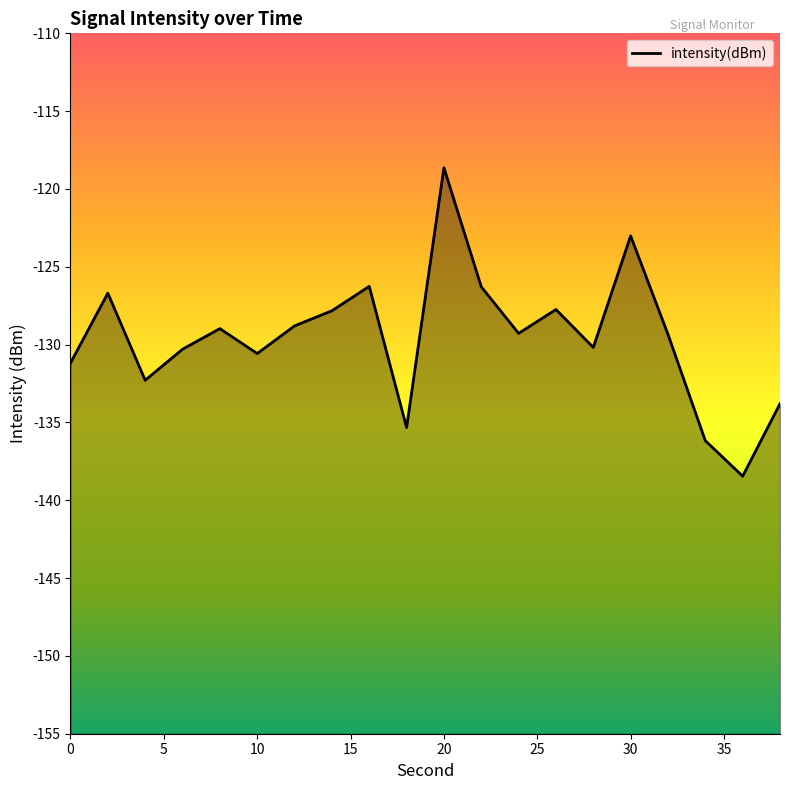

How many interior local valleys (lower than both neighbors) does the data have?

6